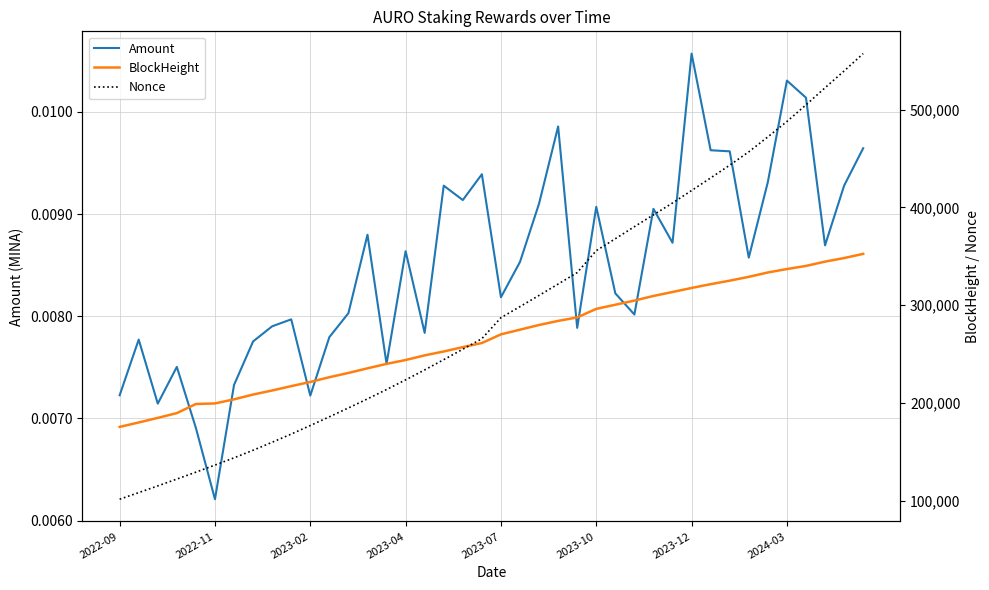

What is the highest value of the BlockHeight series?

352502.0